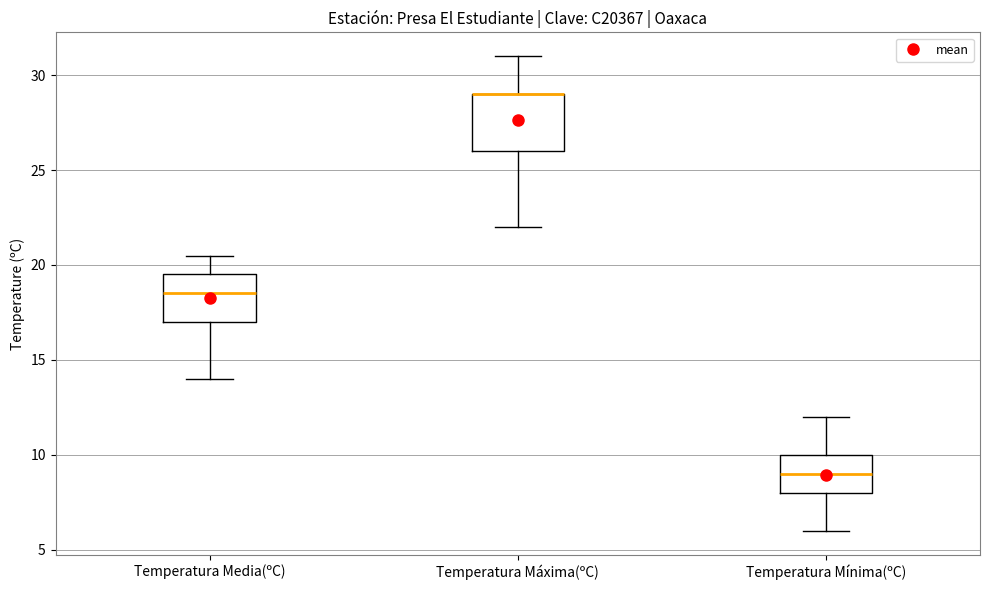

Where does the upper whisker of the box for Temperatura Mínima(ºC) end on the y-axis? The values are not printed on the chart, so give them approximately, as read against the axis.

12.0